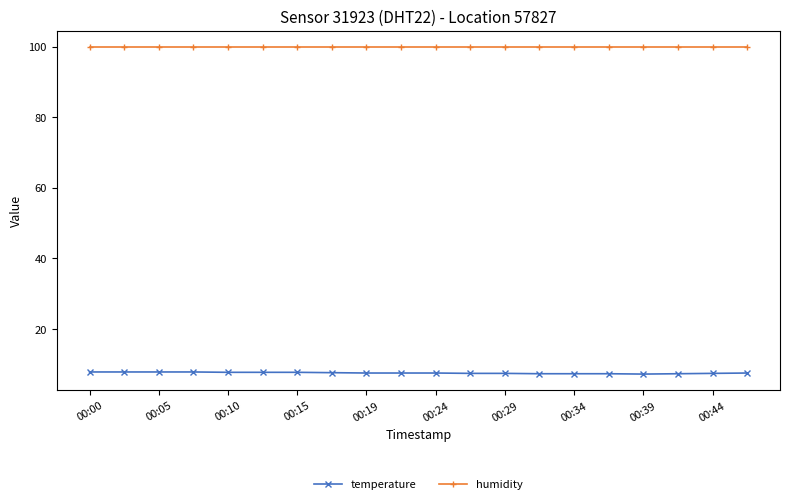

True or false: humidity and temperature cross at least once.

False